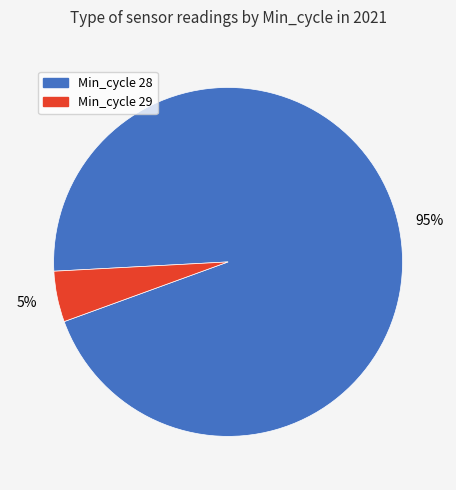

How many segments does this pie chart have?

2